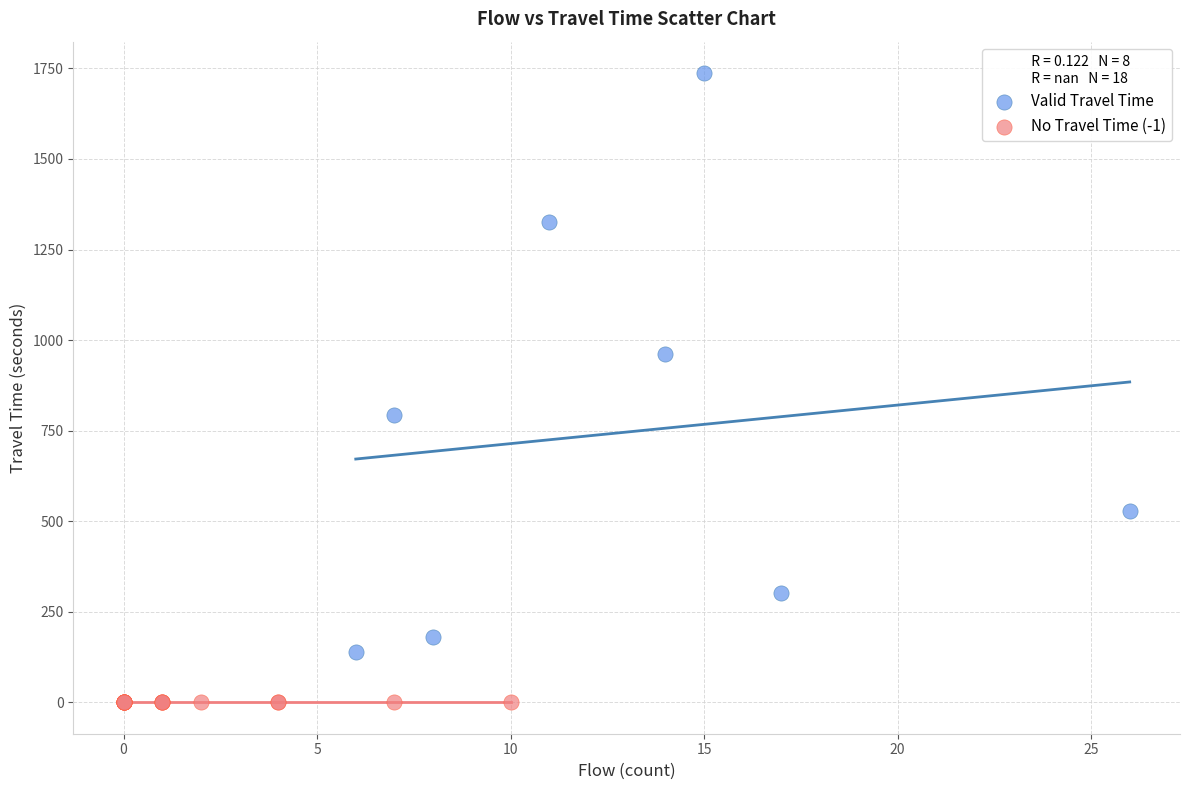

Which series contains the lowest Y value?

No Travel Time (-1)